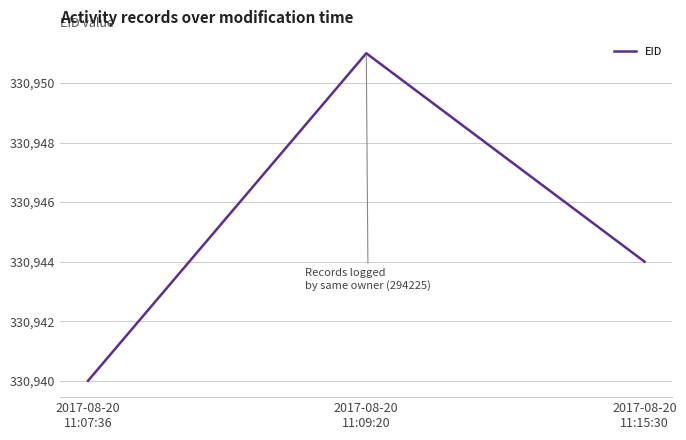

Where is the data nearest to the value 330945?

2017-08-20
11:15:30